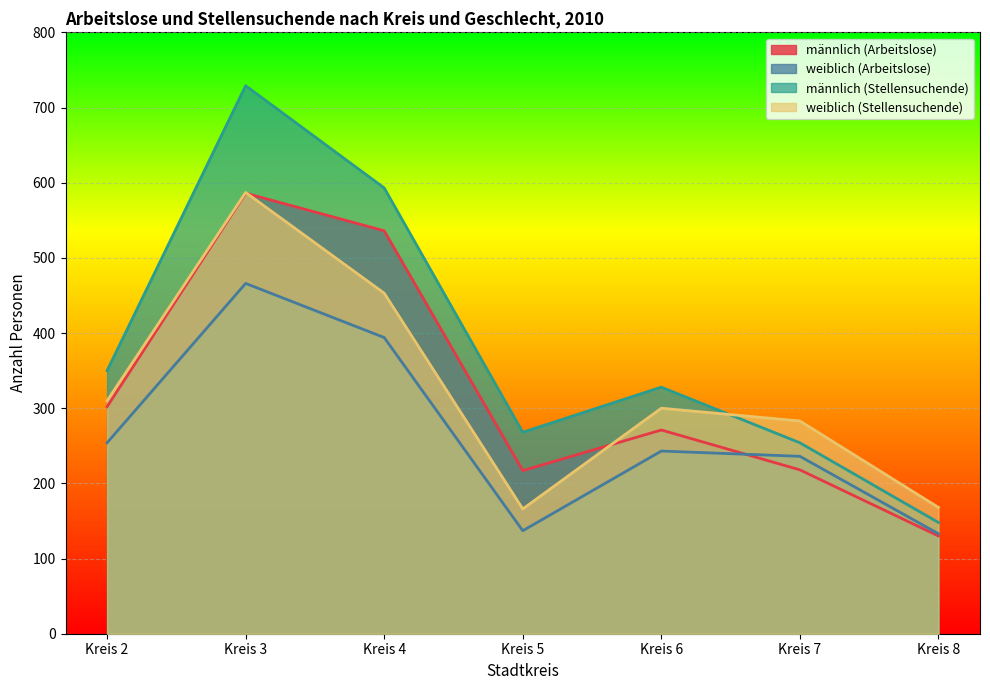

How many lines are shown in the chart?

4